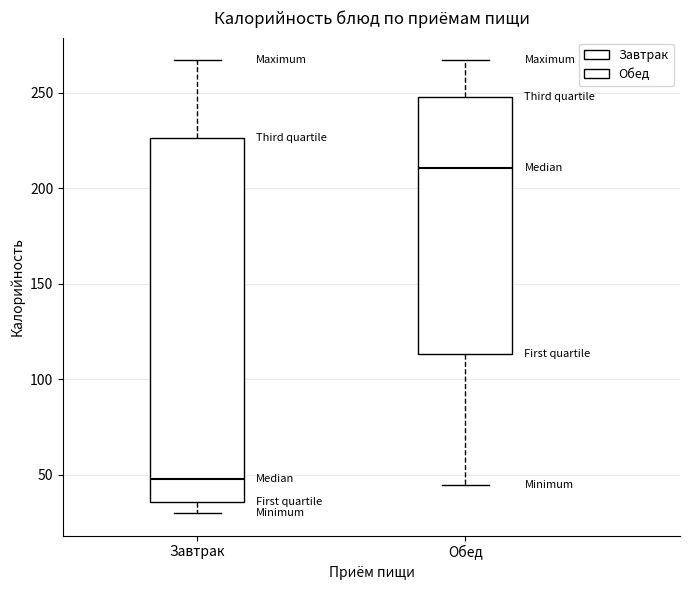

Which box is the tallest, from its lower edge to its upper edge?

Завтрак